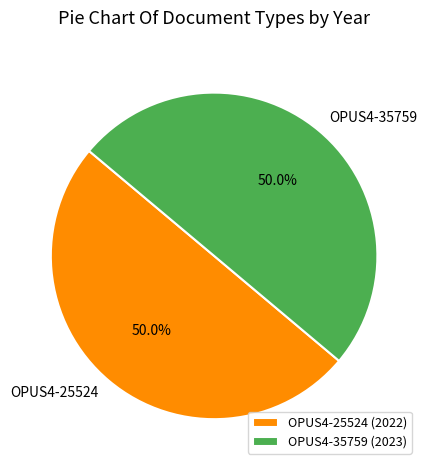

True or false: OPUS4-25524 accounts for 50% of the total.

True